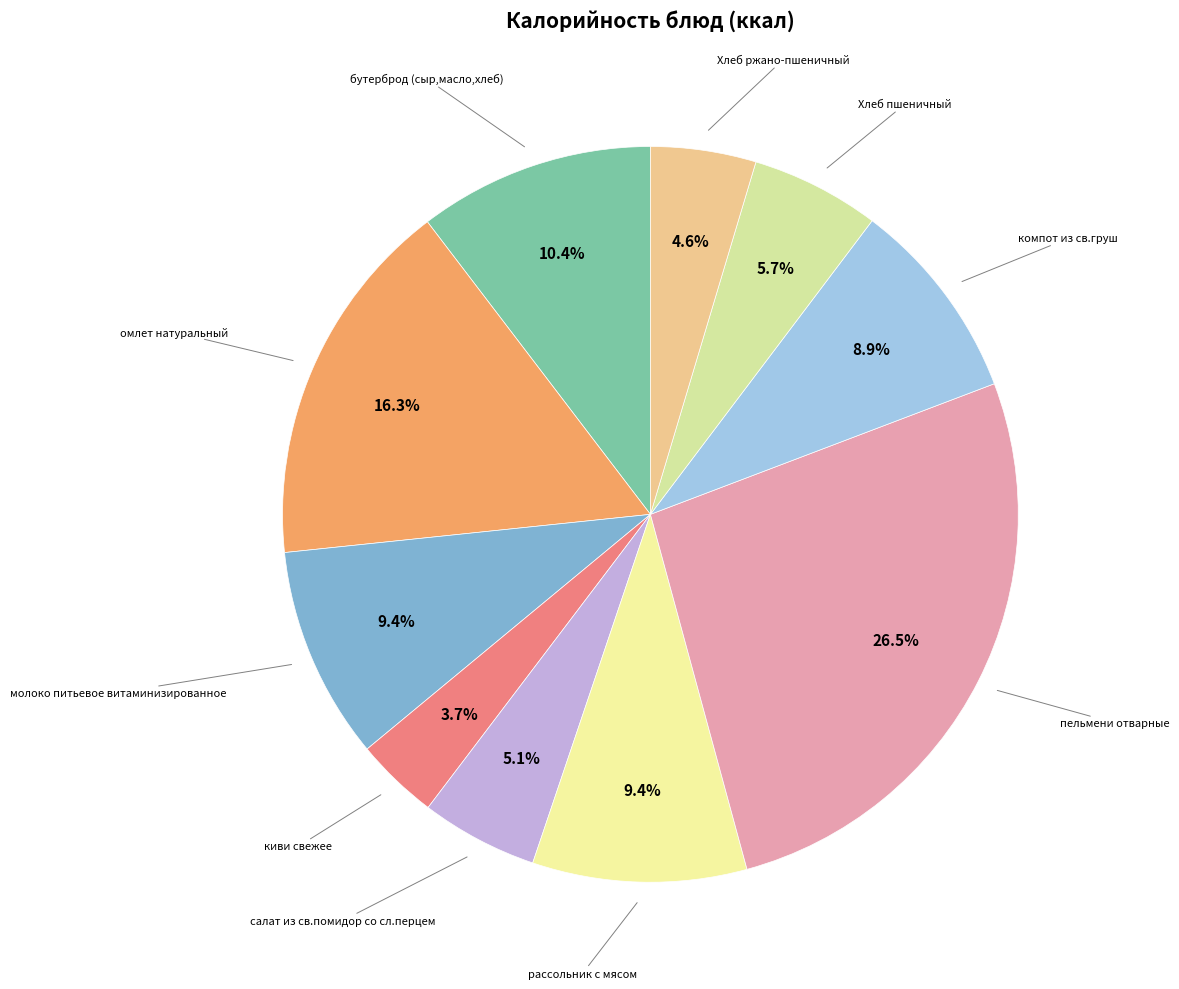

Do омлет натуральный and рассольник с мясом together represent more than half of the pie?

No